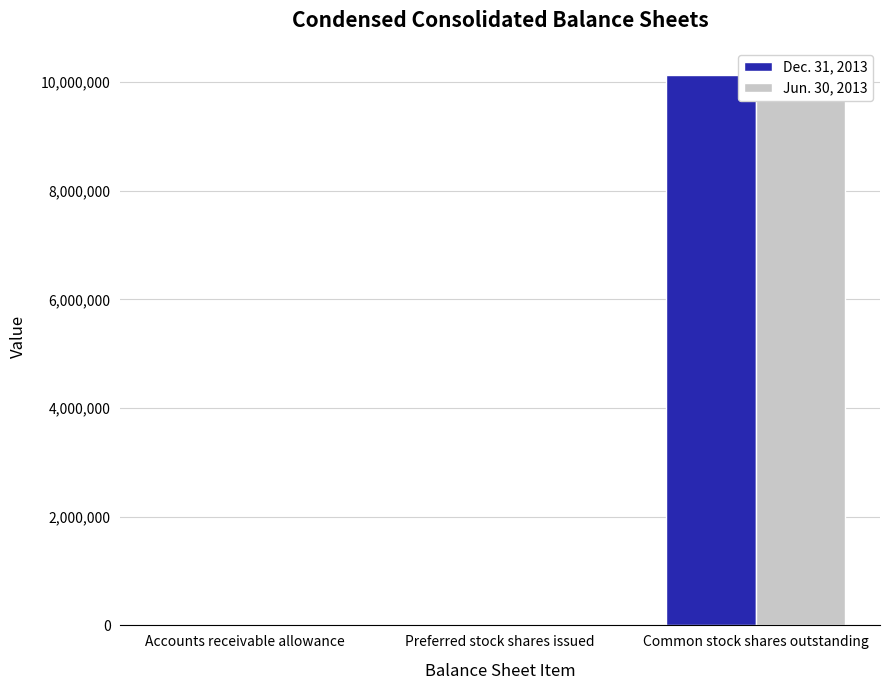

What is the approximate value of Dec. 31, 2013 at Accounts receivable allowance, to the nearest 50?

100